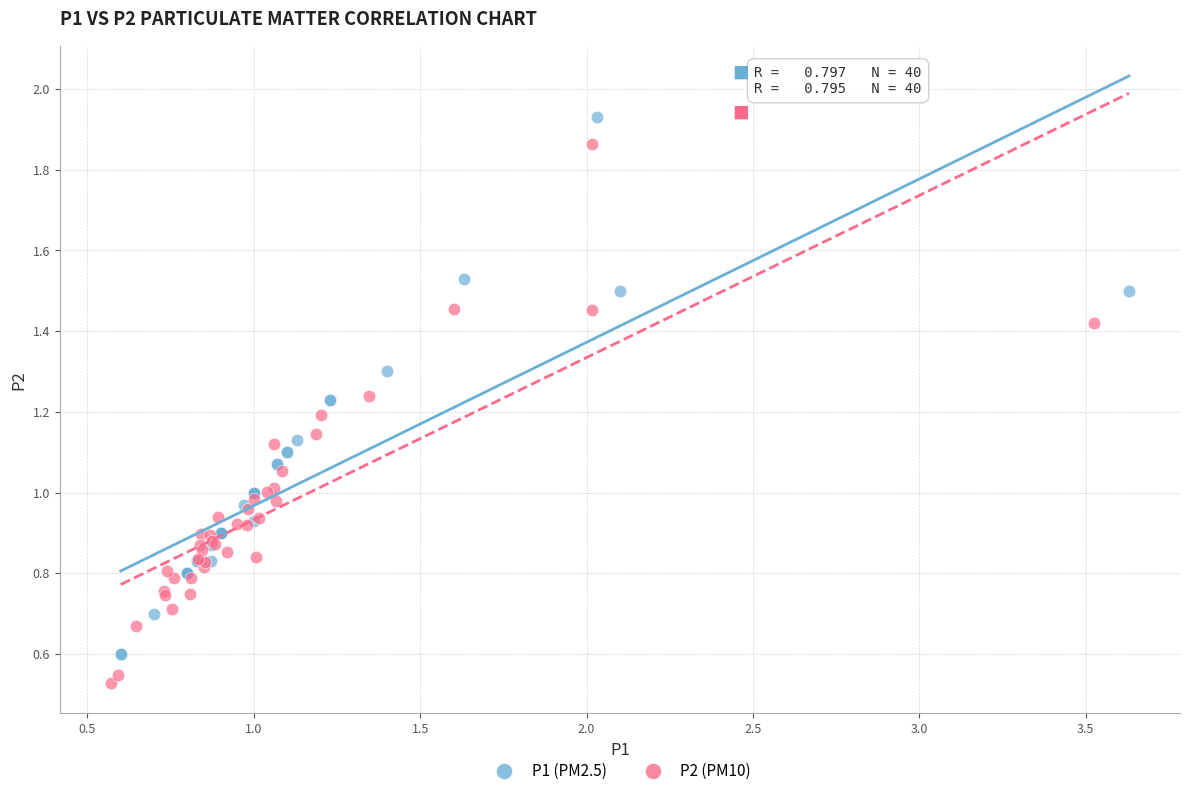

Which series reaches the minimum Y coordinate?

P2 (PM10)